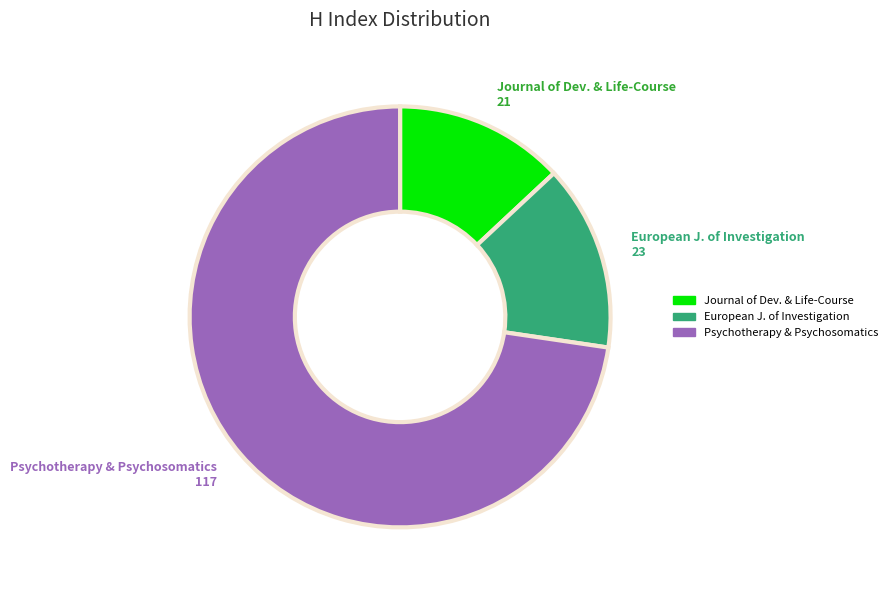

Count the number of slices in the pie.

3